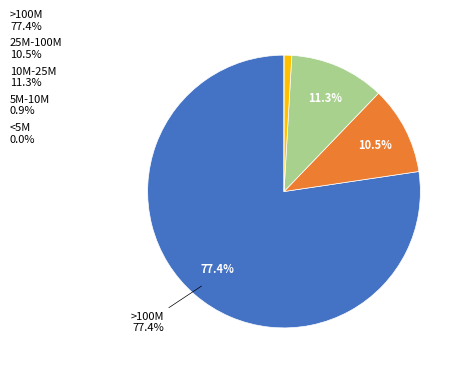

Approximately how many times larger is the value at >100M 77.4% compared to 25M-100M 10.5%?

7.4